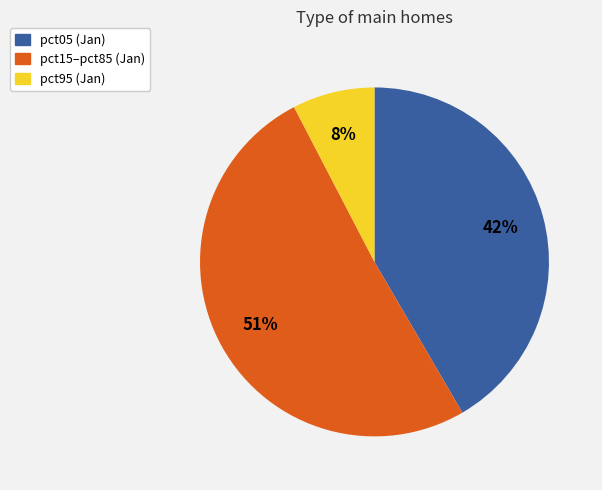

Is there any slice that represents more than half of the pie?

Yes